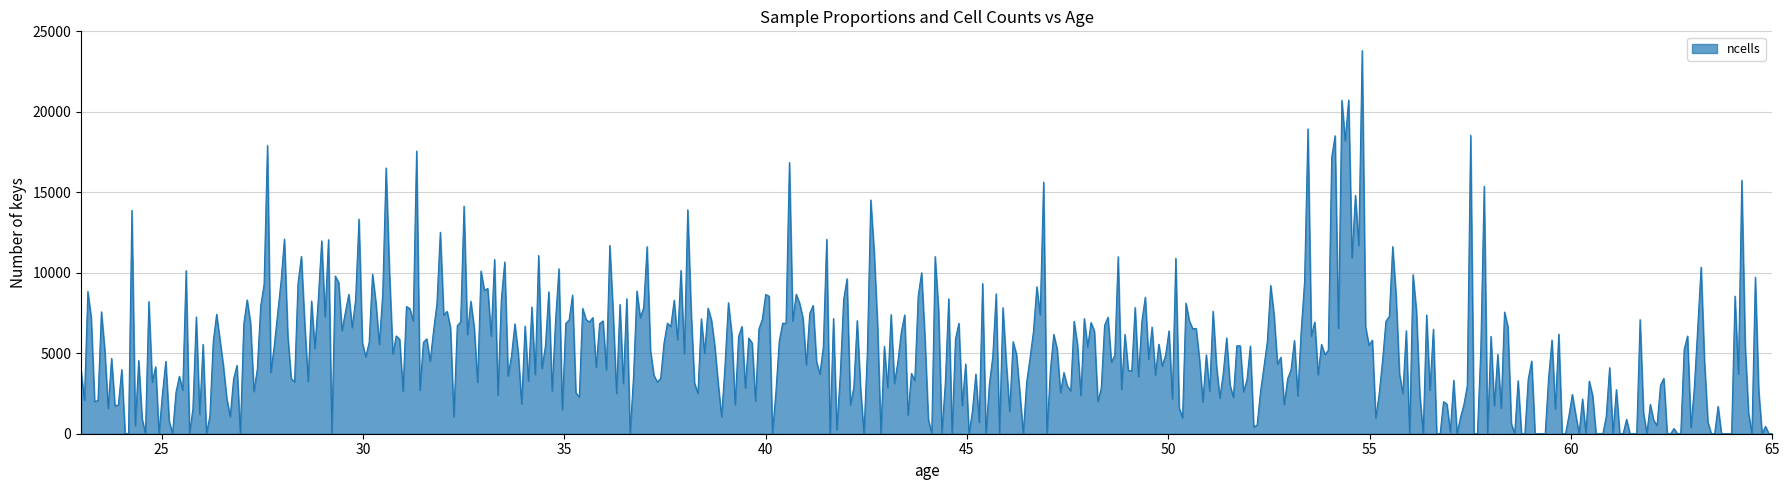

What is the maximum value shown in the chart?

23815.0